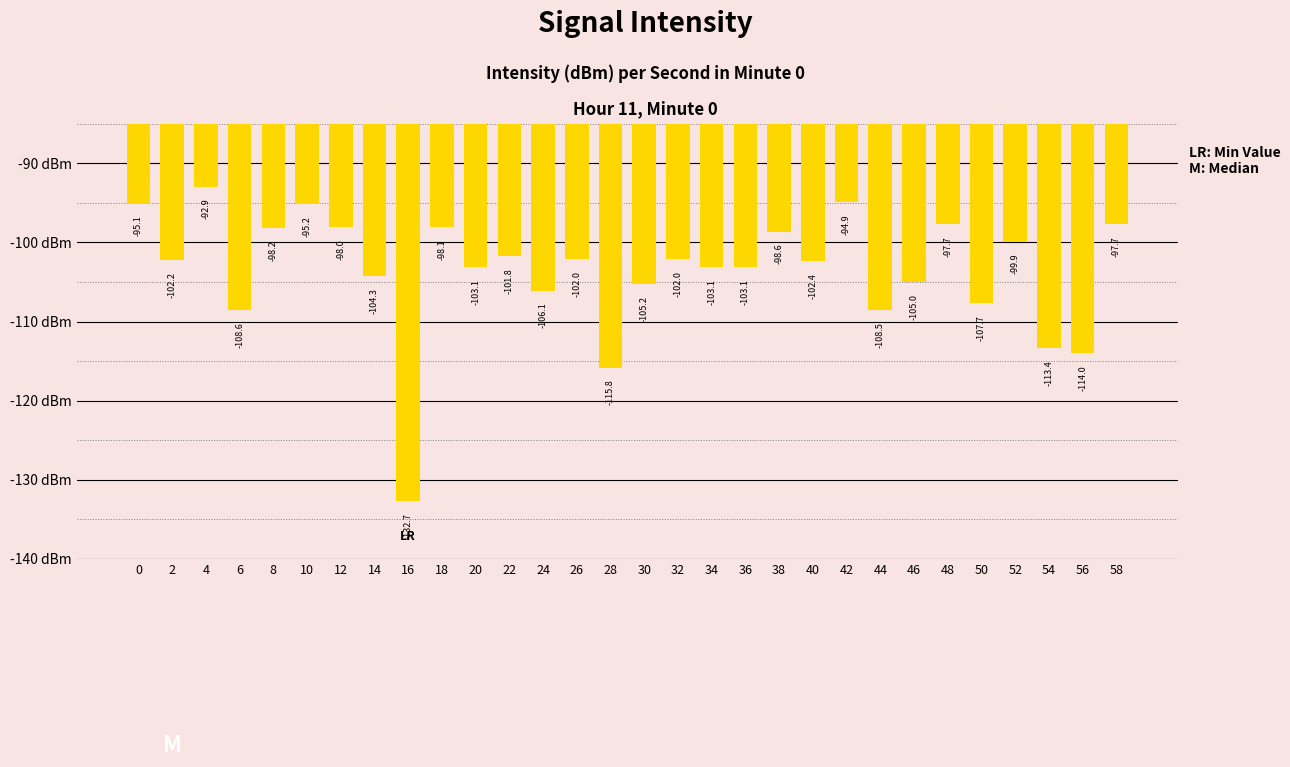

Which label corresponds to the largest value in the chart?

4